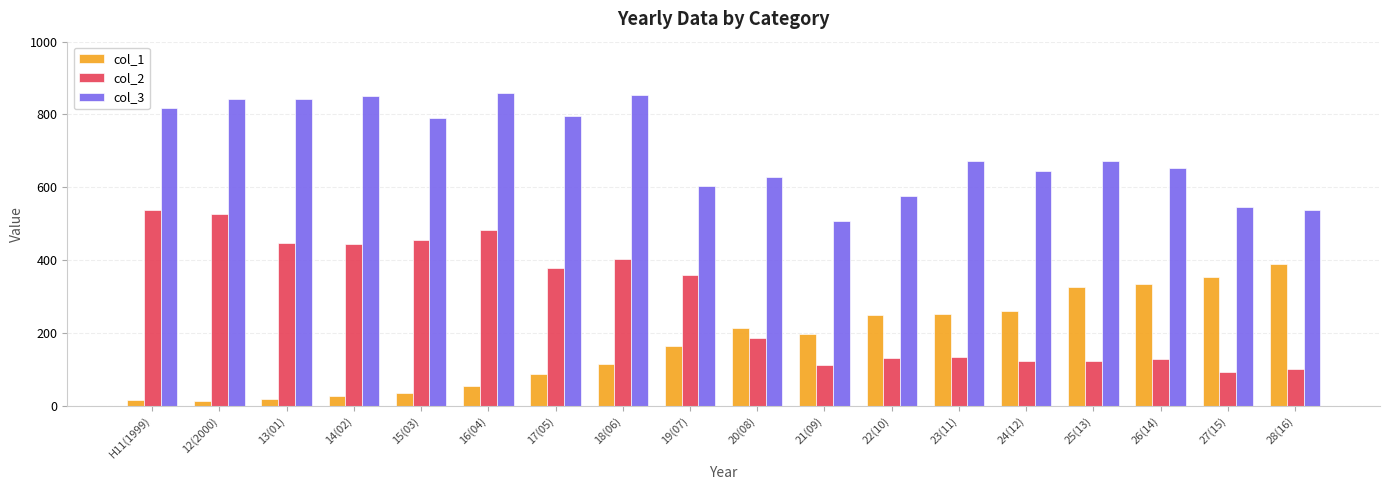

The value of col_3 at 24(12) is 646. True or false?

True